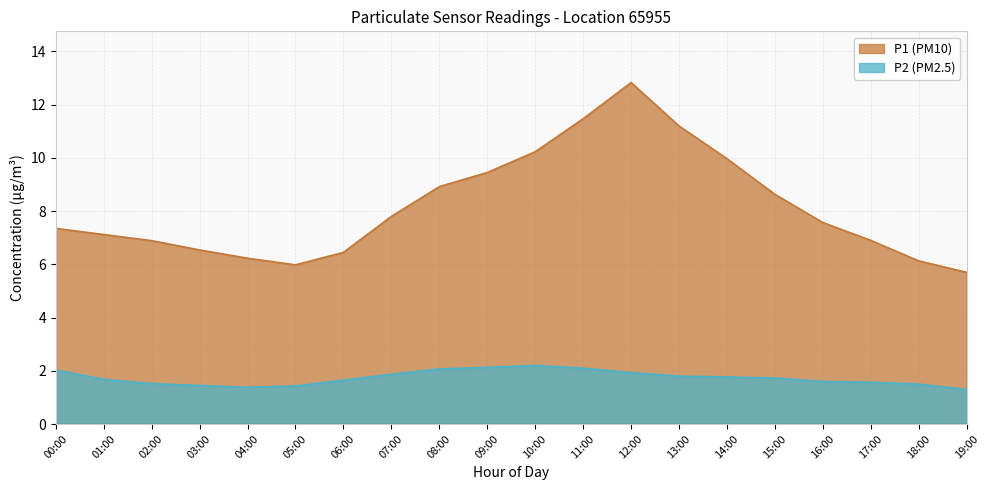

How many values in the P1 series are below 7?

8